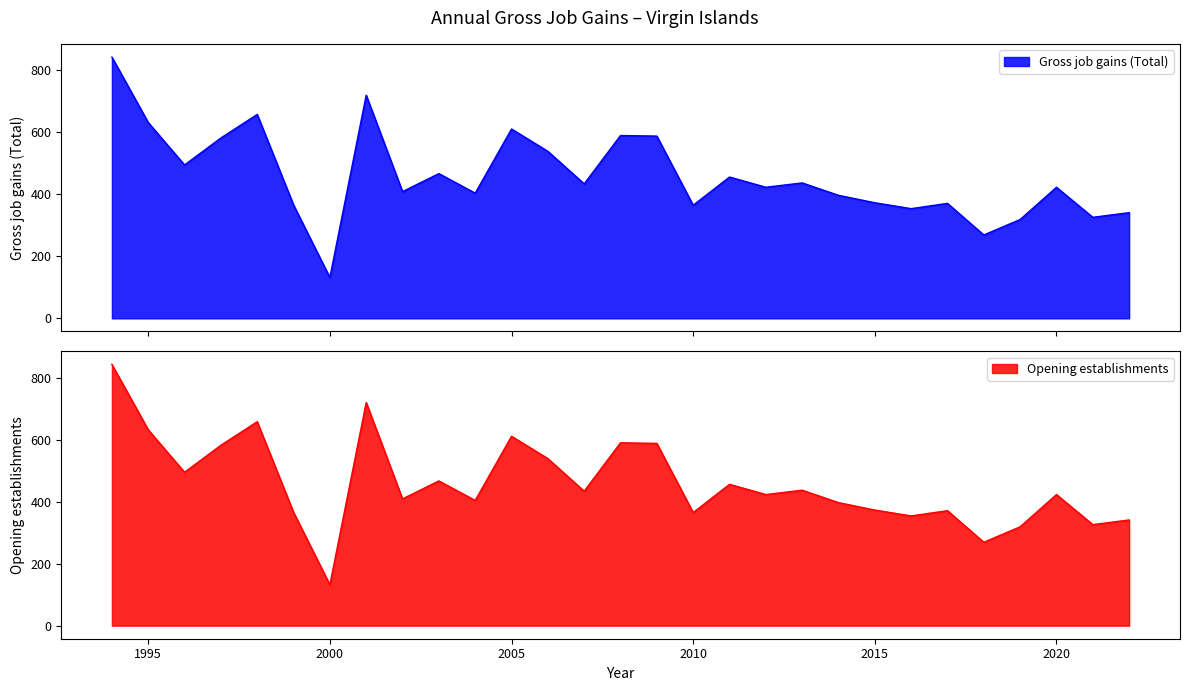

How many lines are shown in the chart?

2